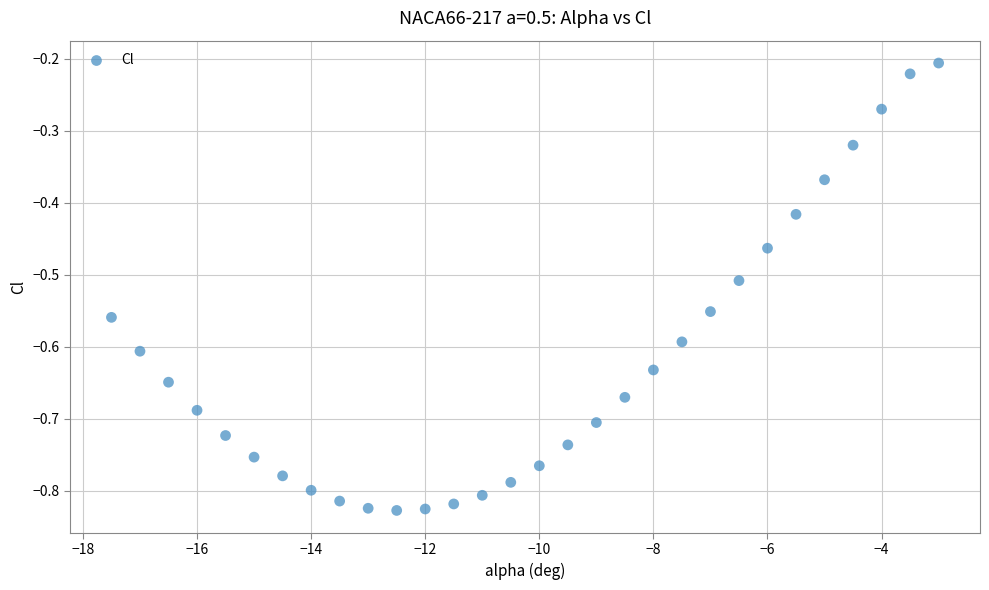

What is the range of X values (max minus min)?

14.5